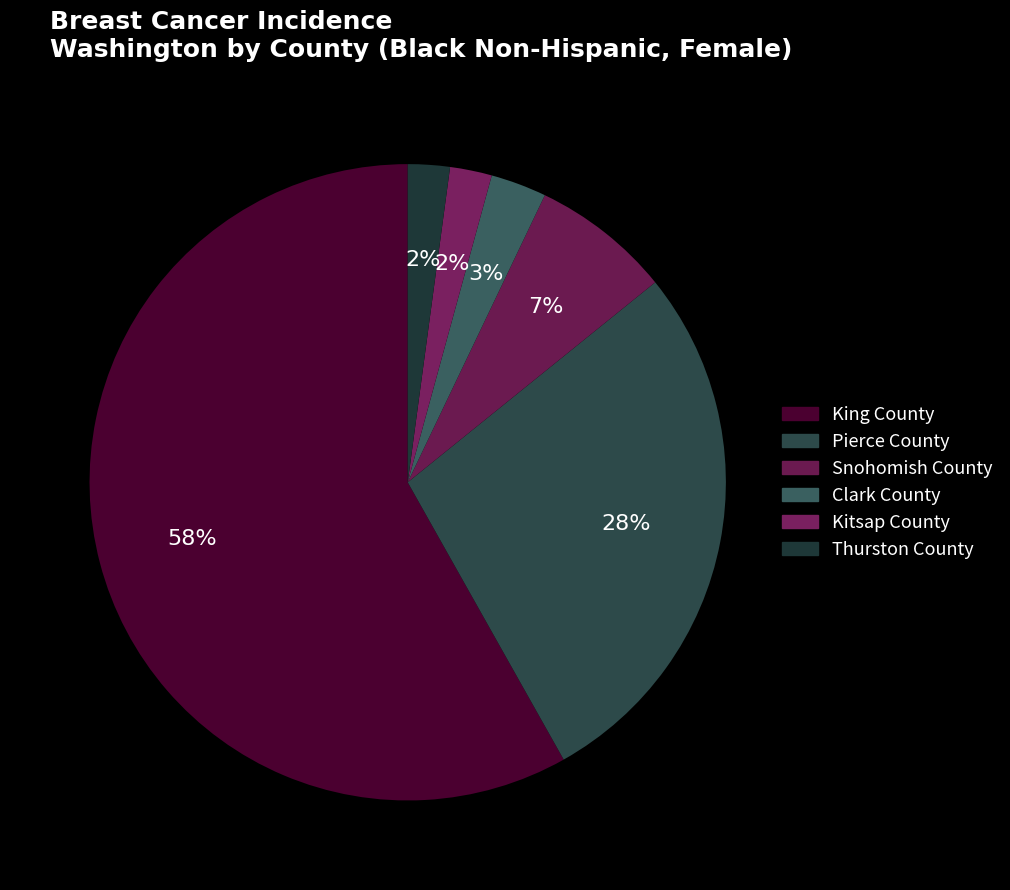

What percentage is NOT represented by Thurston County?

97.9%